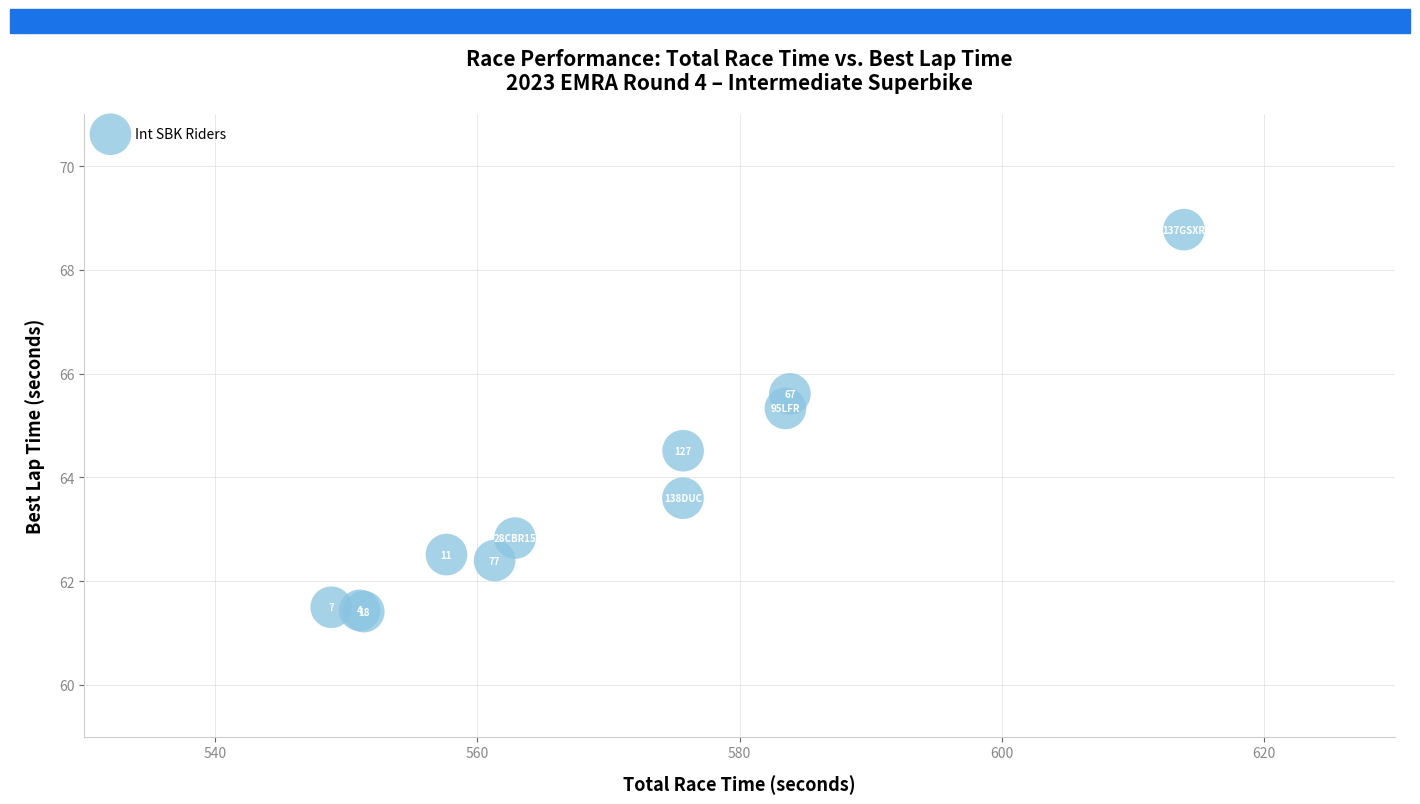

What Y value in the scatter plot is closest to 65?

65.3